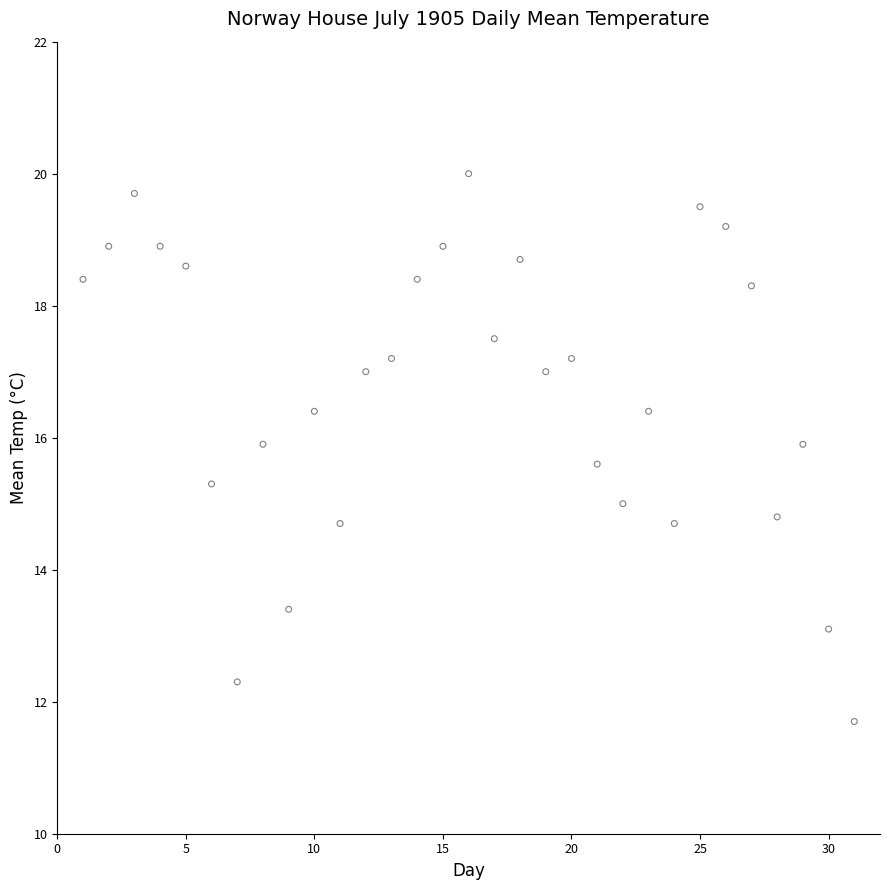

What is the range of X values (max minus min)?

30.0